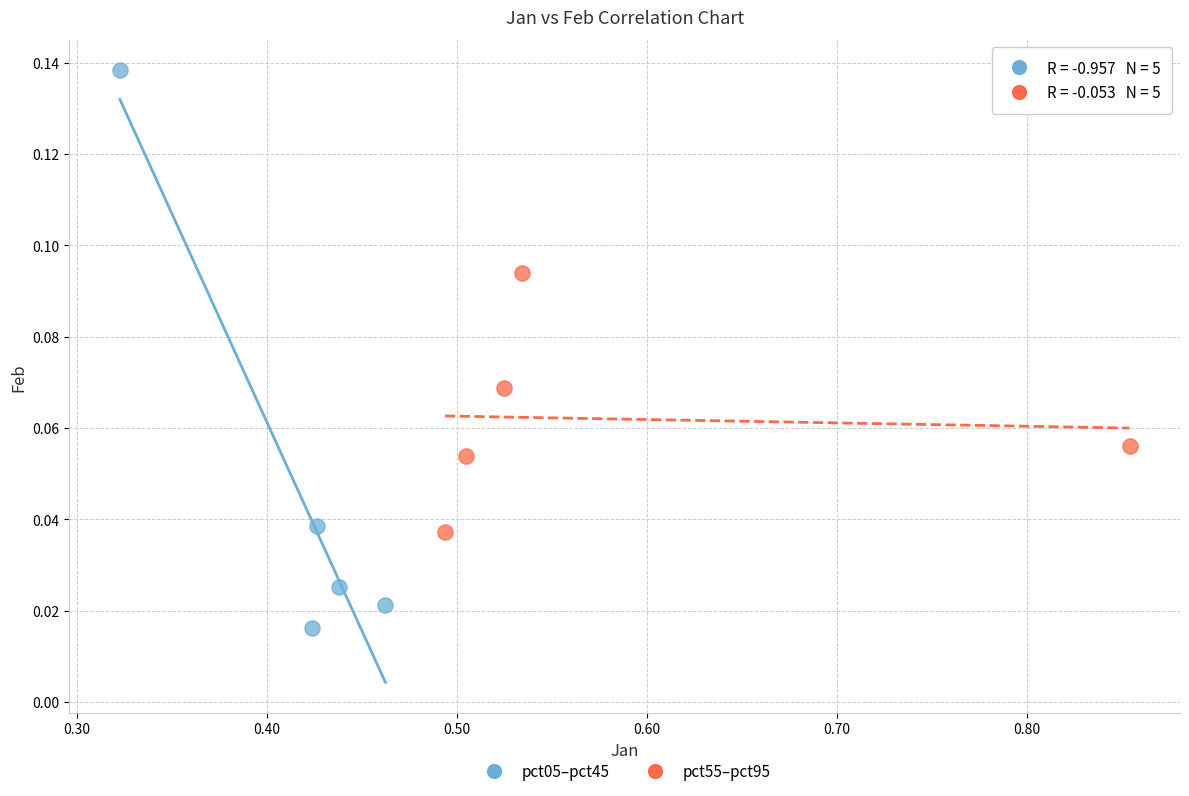

Which series reaches the maximum Y coordinate?

pct05–pct45